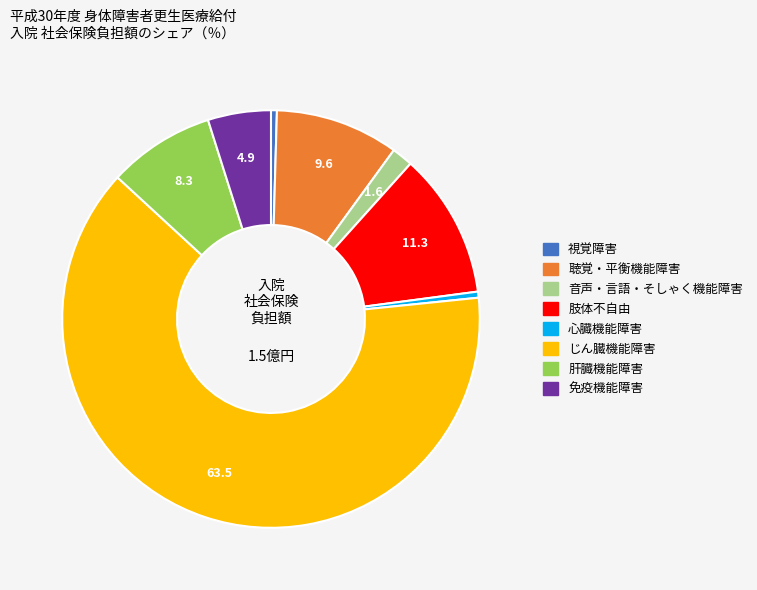

Which slice is the largest?

じん臓機能障害